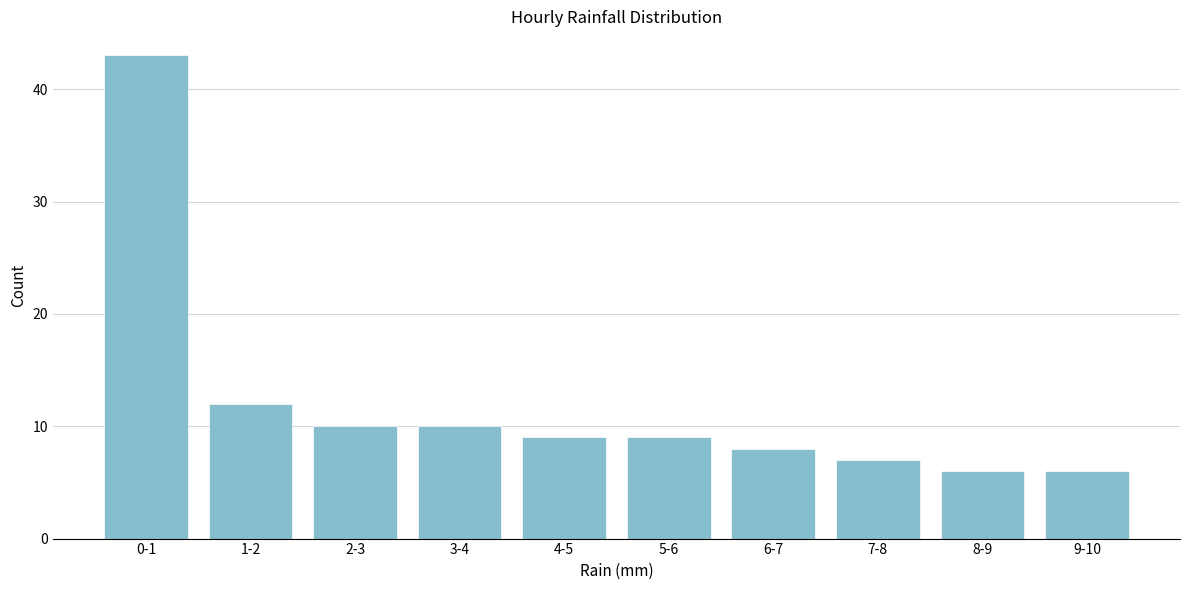

Reading right to left, list all the values displayed in this chart.

6	6	7	8	9	9	10	10	12	43